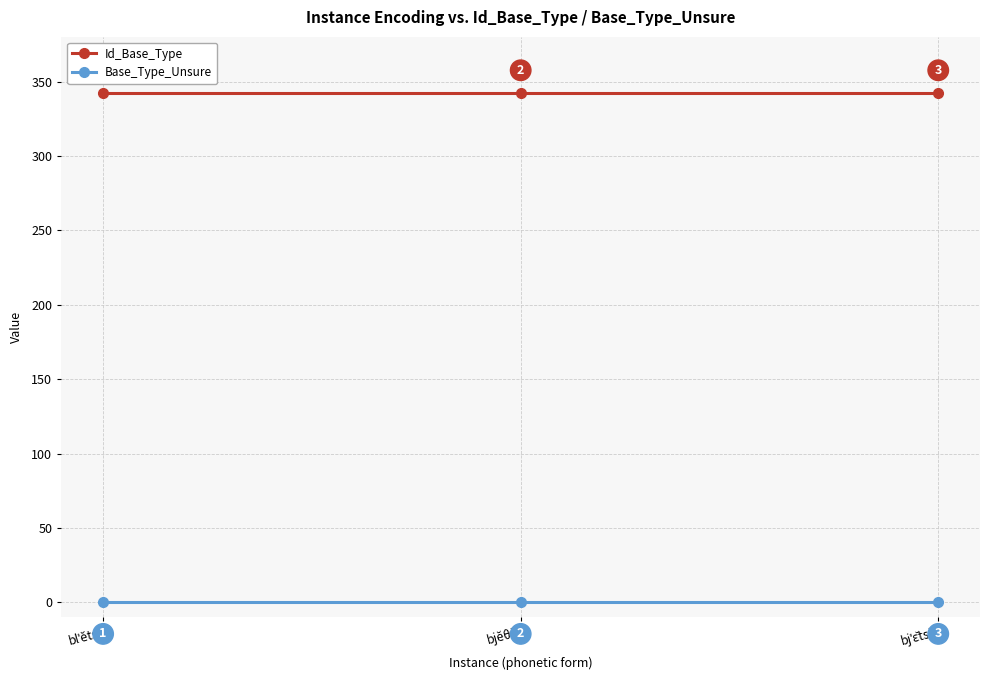

List the series in order of their overall mean, highest first.

Id_Base_Type, Base_Type_Unsure